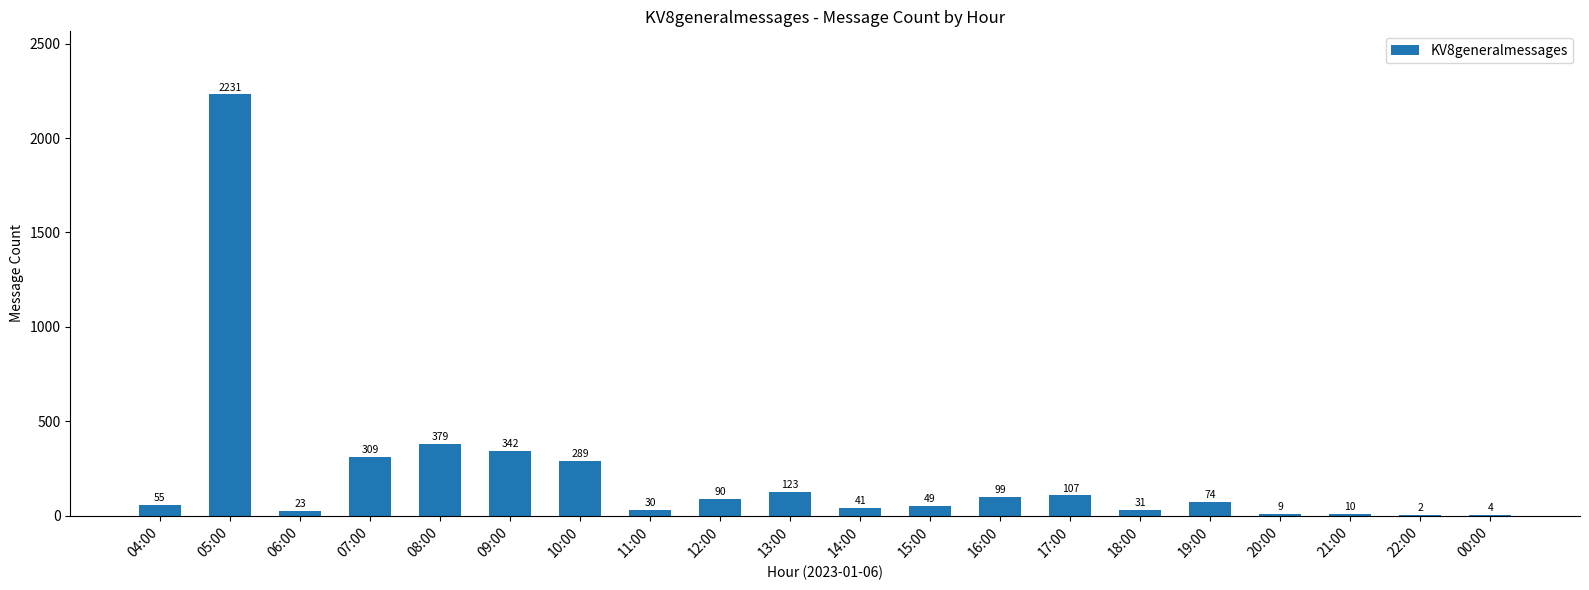

Reading right to left, list all the values displayed in this chart.

00:00=4	22:00=2	21:00=10	20:00=9	19:00=74	18:00=31	17:00=107	16:00=99	15:00=49	14:00=41	13:00=123	12:00=90	11:00=30	10:00=289	09:00=342	08:00=379	07:00=309	06:00=23	05:00=2231	04:00=55